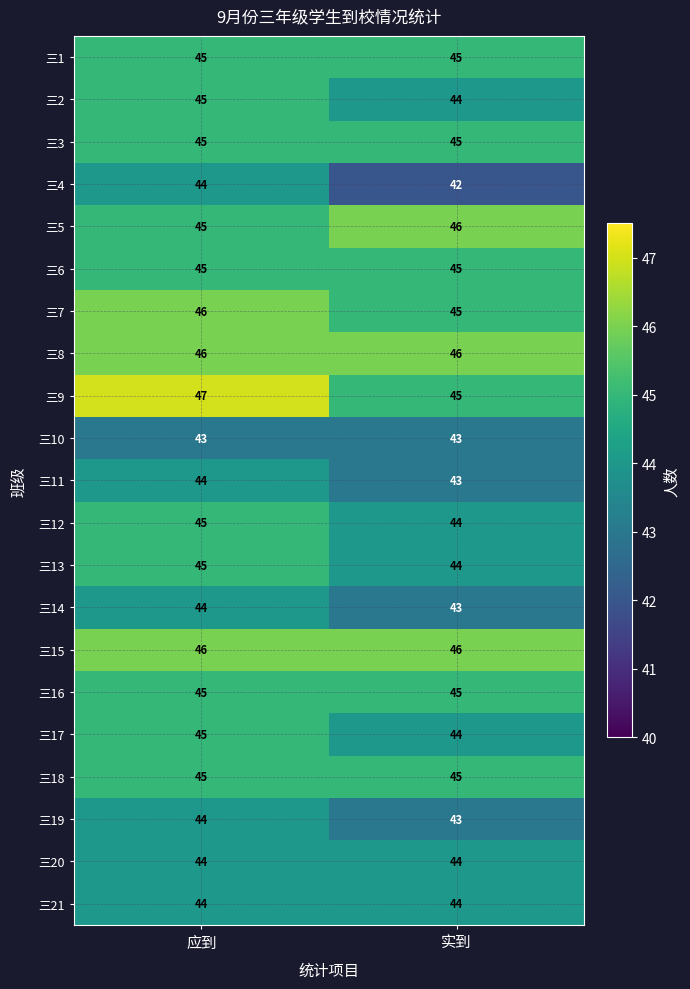

True or false: 三17 has a value of 31 at 应到.

False